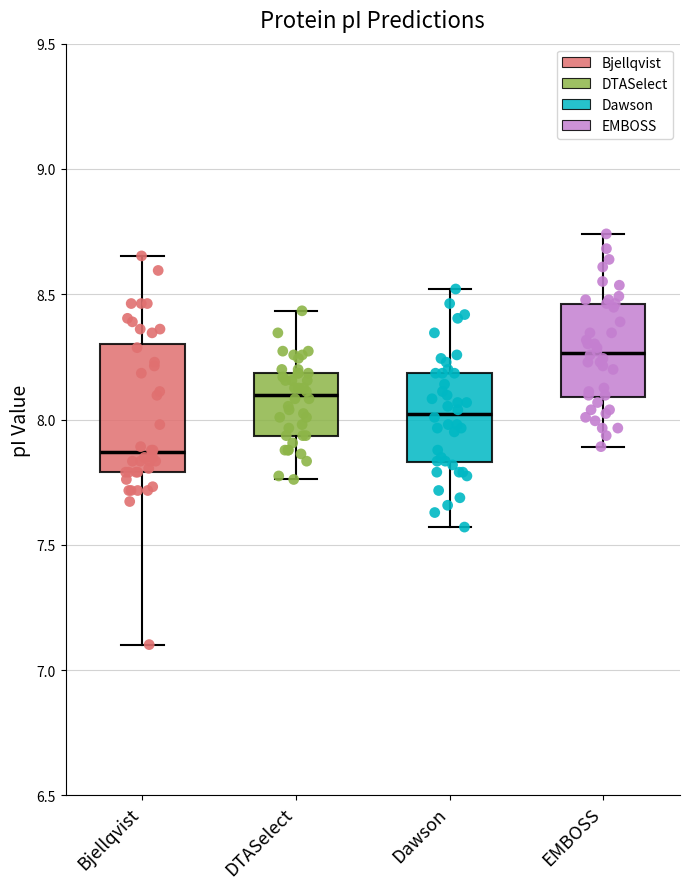

Where is the upper edge of the box for EMBOSS on the y-axis? The values are not printed on the chart, so give them approximately, as read against the axis.

8.45